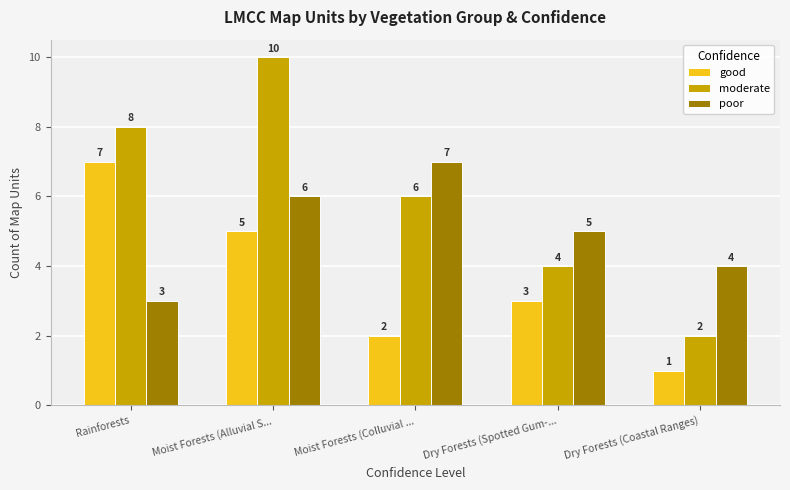

Which category has the highest value in the good series?

Rainforests